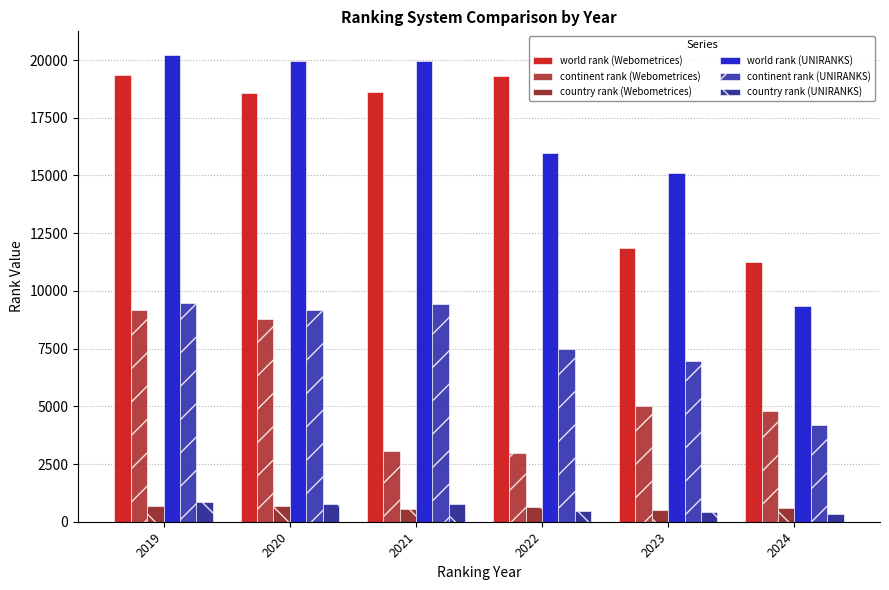

Between 2021 and 2022, which series saw the biggest shift?

world rank (UNIRANKS)